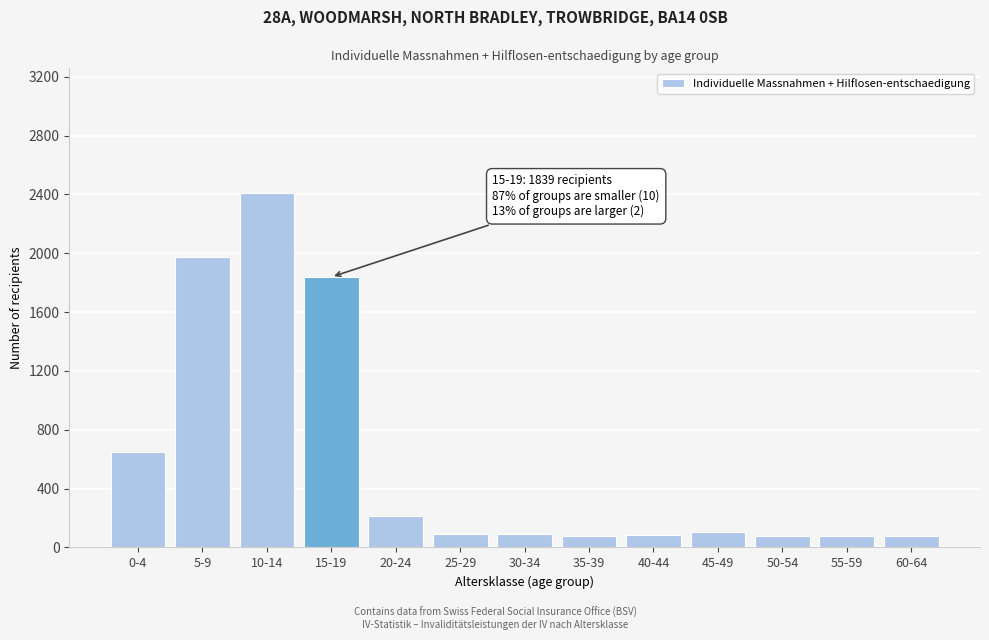

Which label corresponds to the largest value in the chart?

10-14